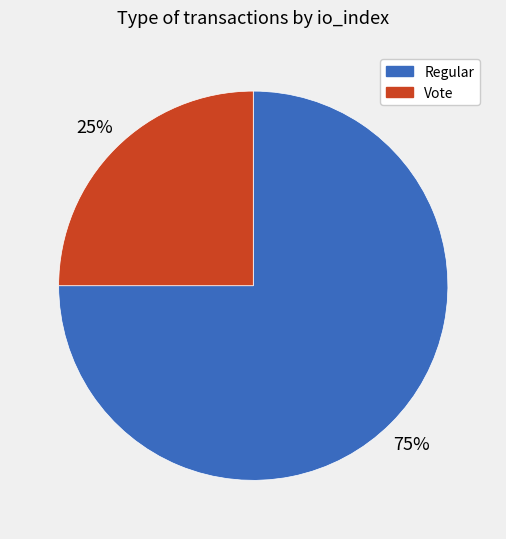

Which has a higher value, Vote or Regular?

Regular